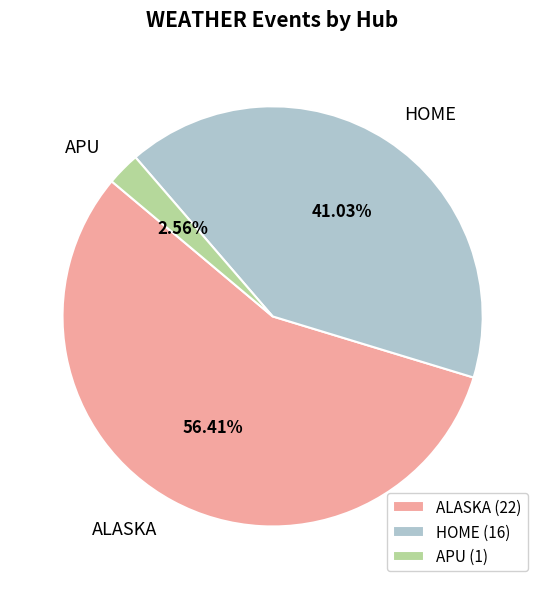

Count the number of slices in the pie.

3